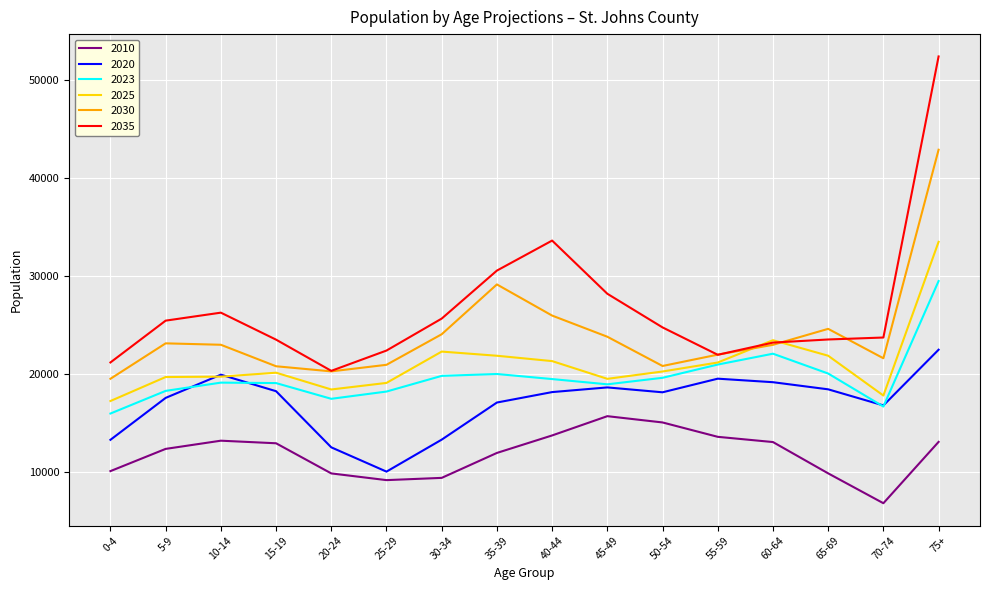

True or false: 2023 and 2030 cross at least once.

False